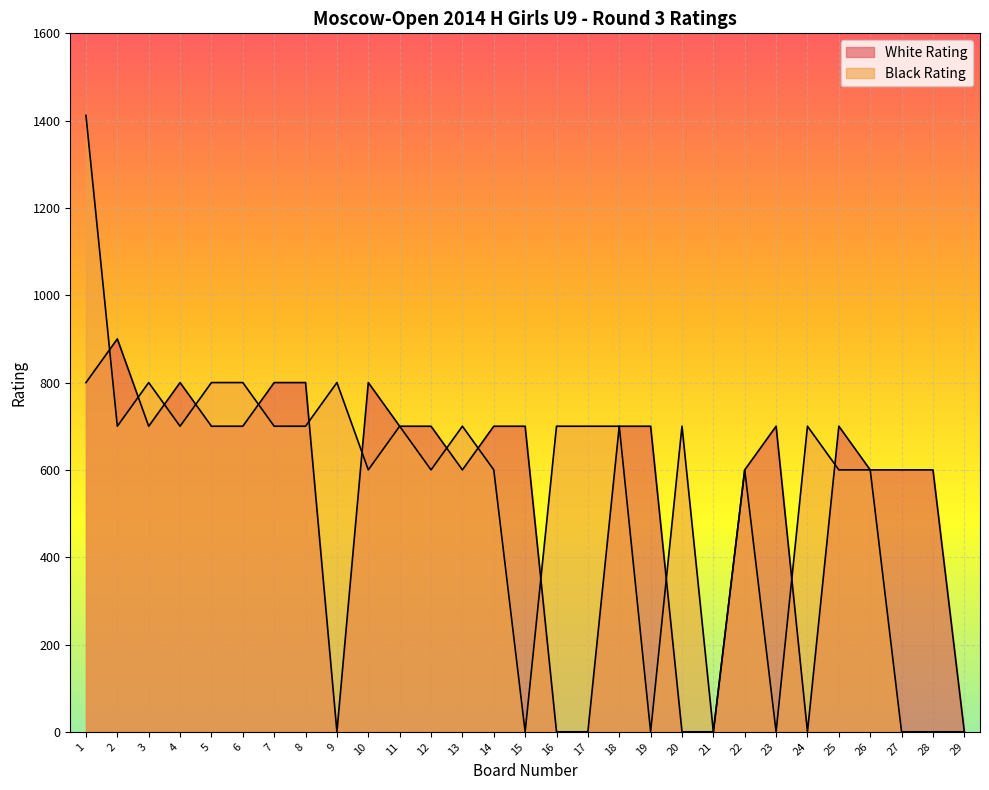

Reading right to left, transcribe all the data shown in this chart.

White Rating: 0	600	600	600	700	0	700	600	0	0	700	700	0	0	700	700	600	700	700	800	0	800	800	700	700	800	700	900	800
Black Rating: 0	0	0	600	600	700	0	600	0	700	0	700	700	700	0	600	700	600	700	600	800	700	700	800	800	700	800	700	1412